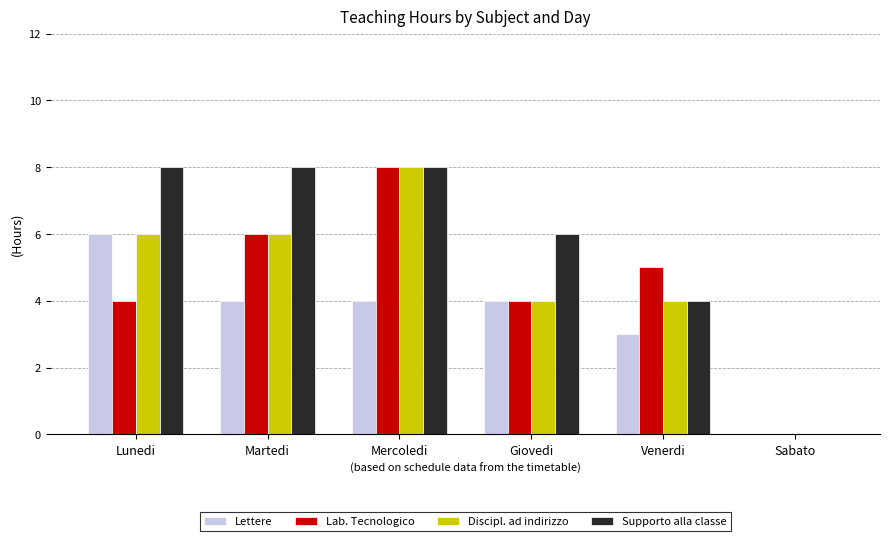

What are all the series names shown in the legend?

Lettere, Lab. Tecnologico, Discipl. ad indirizzo, Supporto alla classe